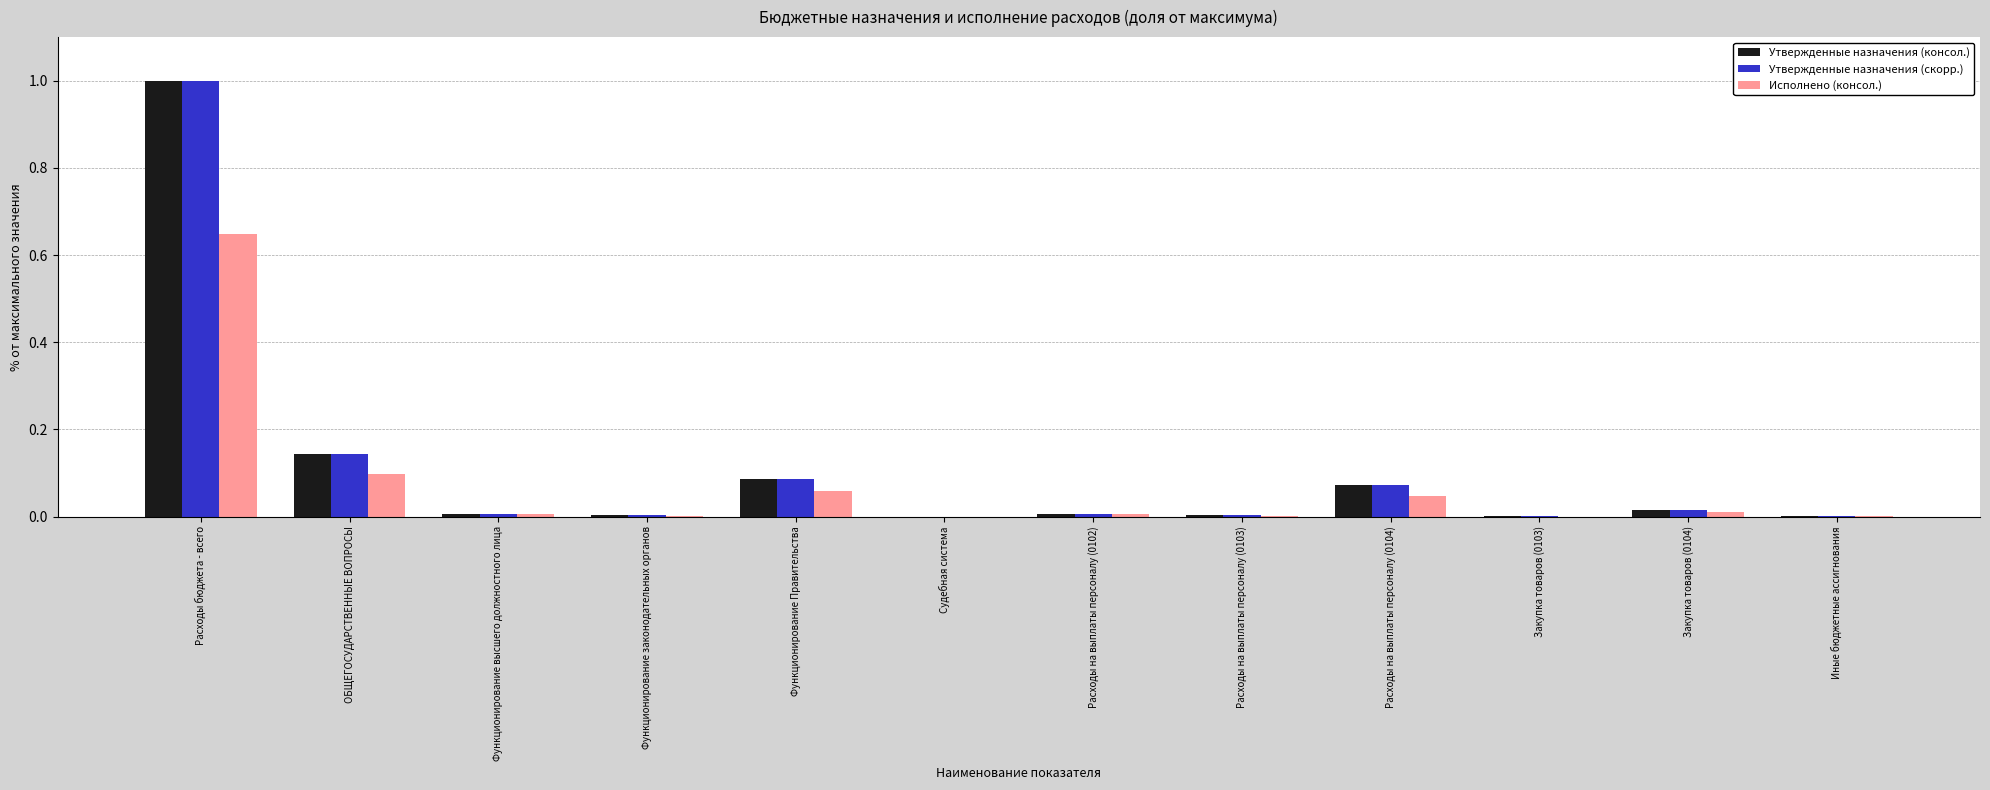

Is it true that Утвержденные назначения (скорр.) equals 0.0 at Функционирование высшего должностного лица?

True